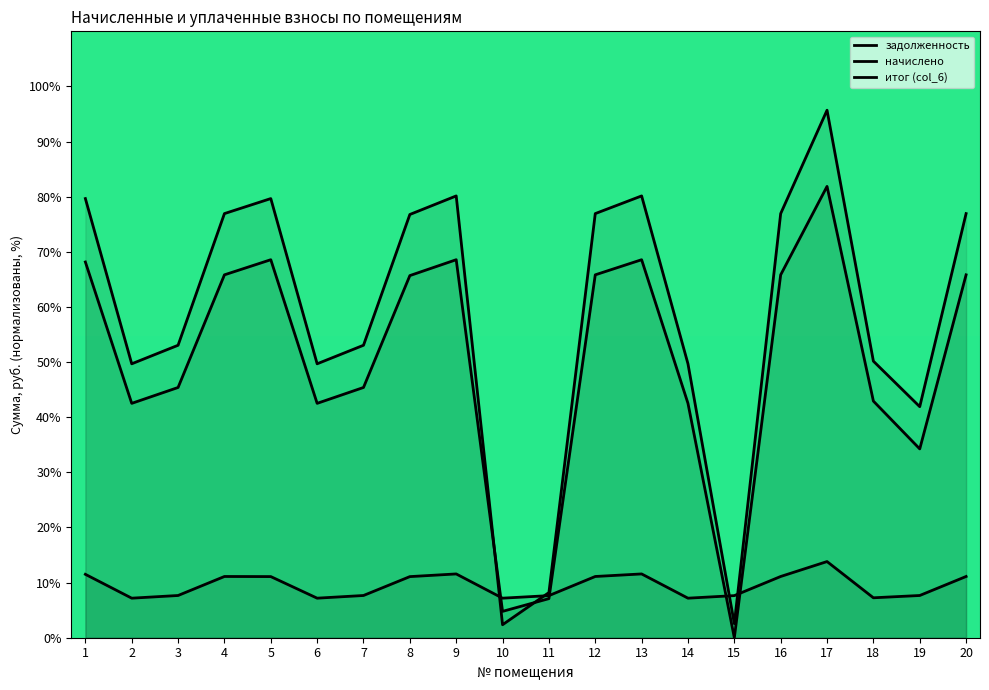

Is it true that начислено equals 11.1 at 4?

True